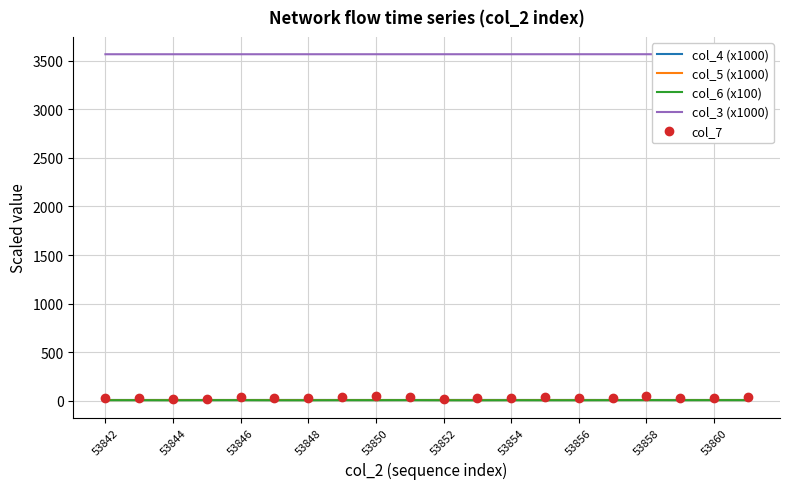

What is the sum of the col_3 (x1000) values at 53842 and 53848?

7130.2